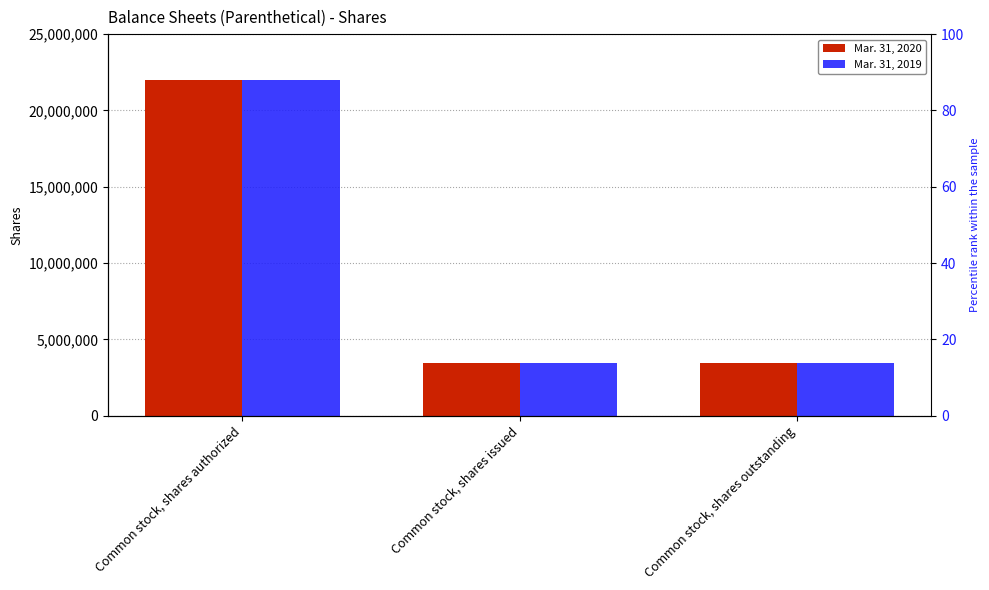

How many Mar. 31, 2020 values are between 3461022 and 22000000?

3